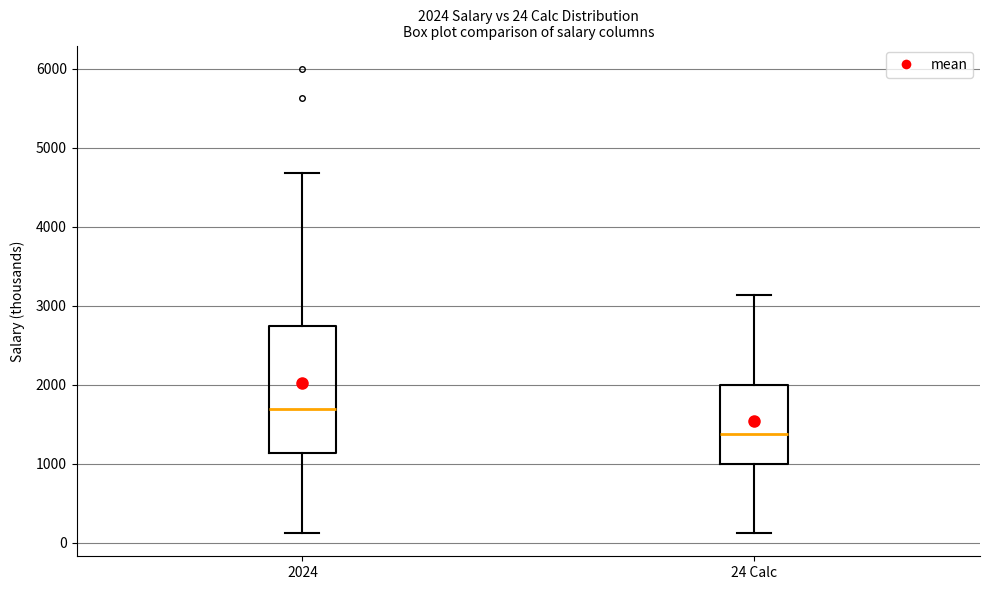

Which box is the tallest, from its lower edge to its upper edge?

2024